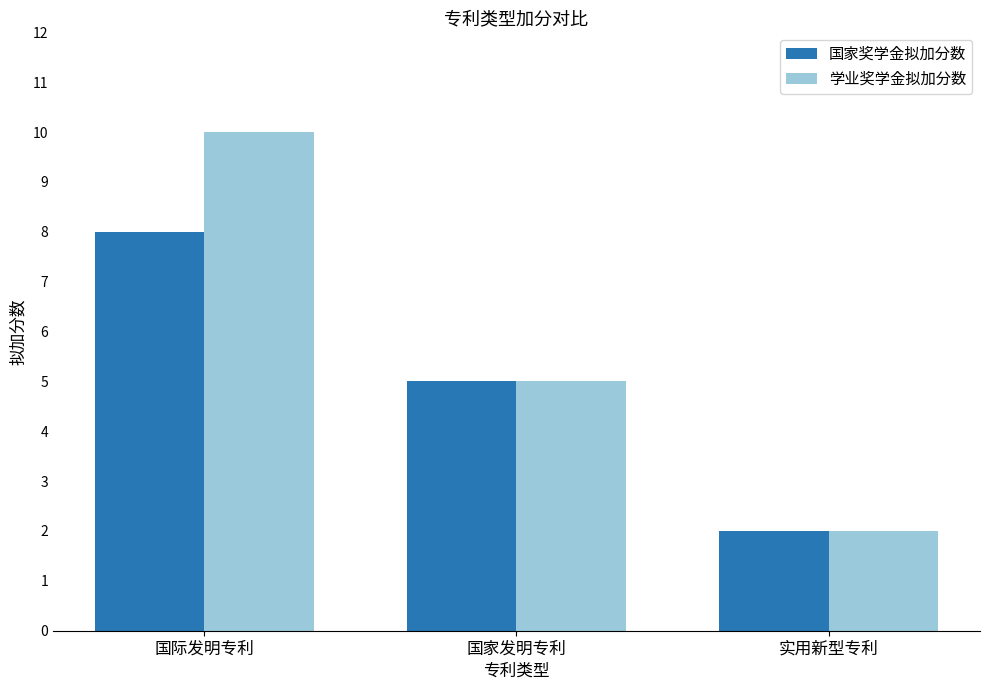

What are all the series names shown in the legend?

国家奖学金拟加分数, 学业奖学金拟加分数